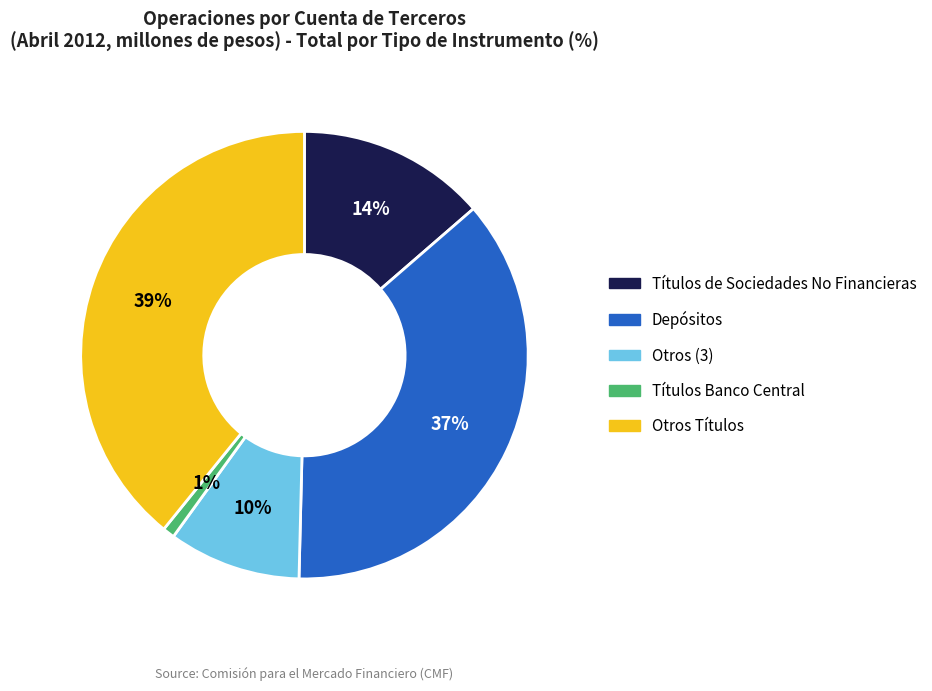

Between Otros Títulos and Otros (3), which is larger?

Otros Títulos